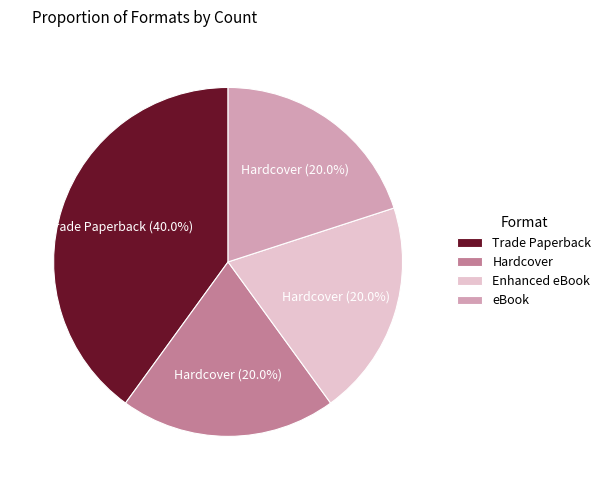

To the nearest percent, what is the combined percentage of Hardcover and eBook?

40%